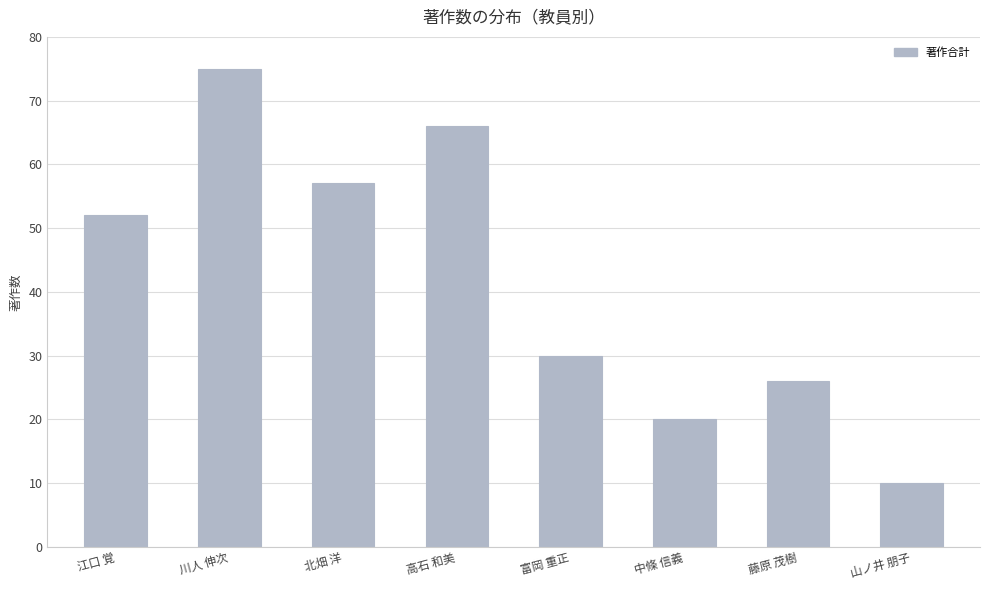

Approximately how many times larger is the value at 江口 覚 compared to 中條 信義?

2.6